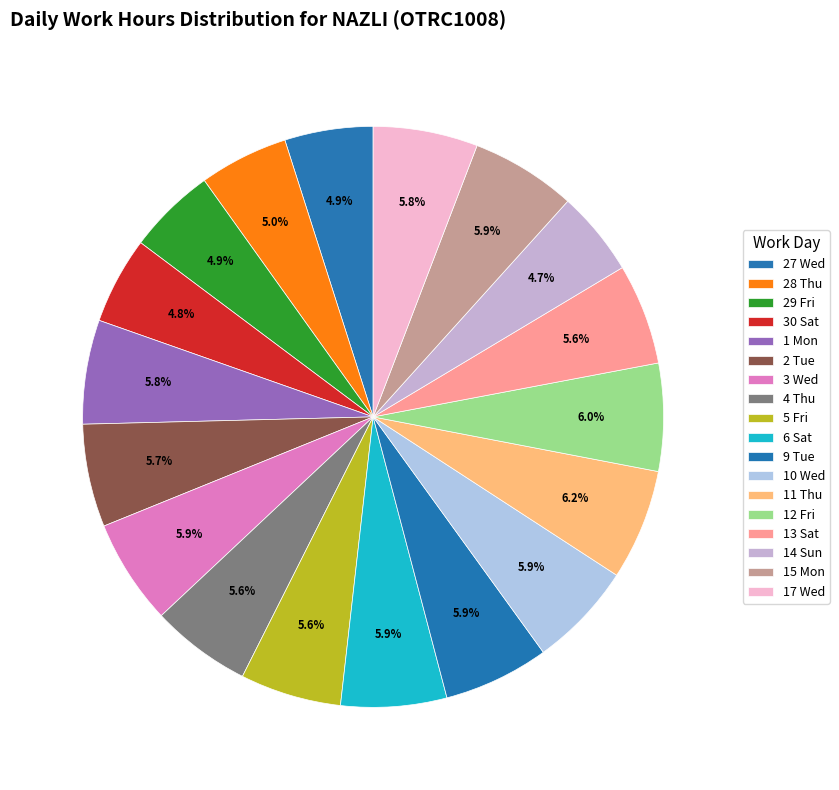

What portion of the pie excludes 9 Tue?

94.1%